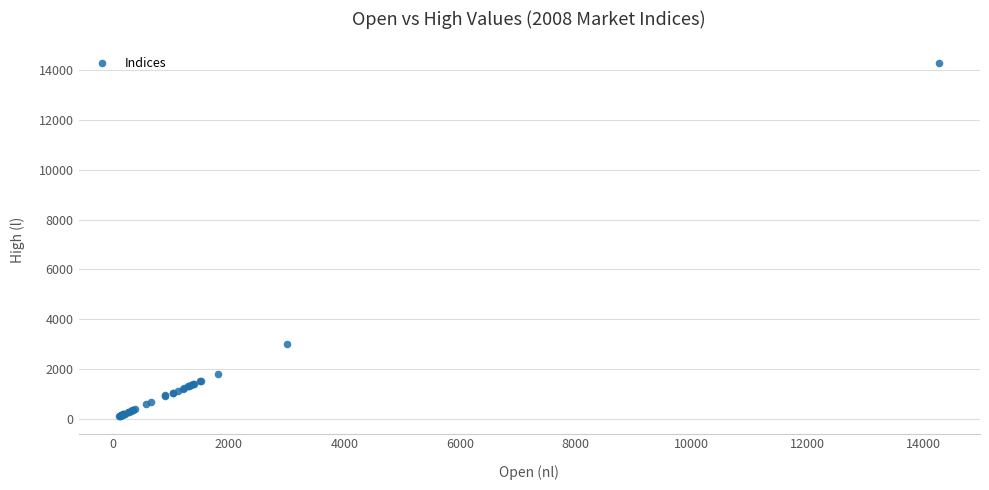

What Y value in the scatter plot is closest to 7199?

3007.9